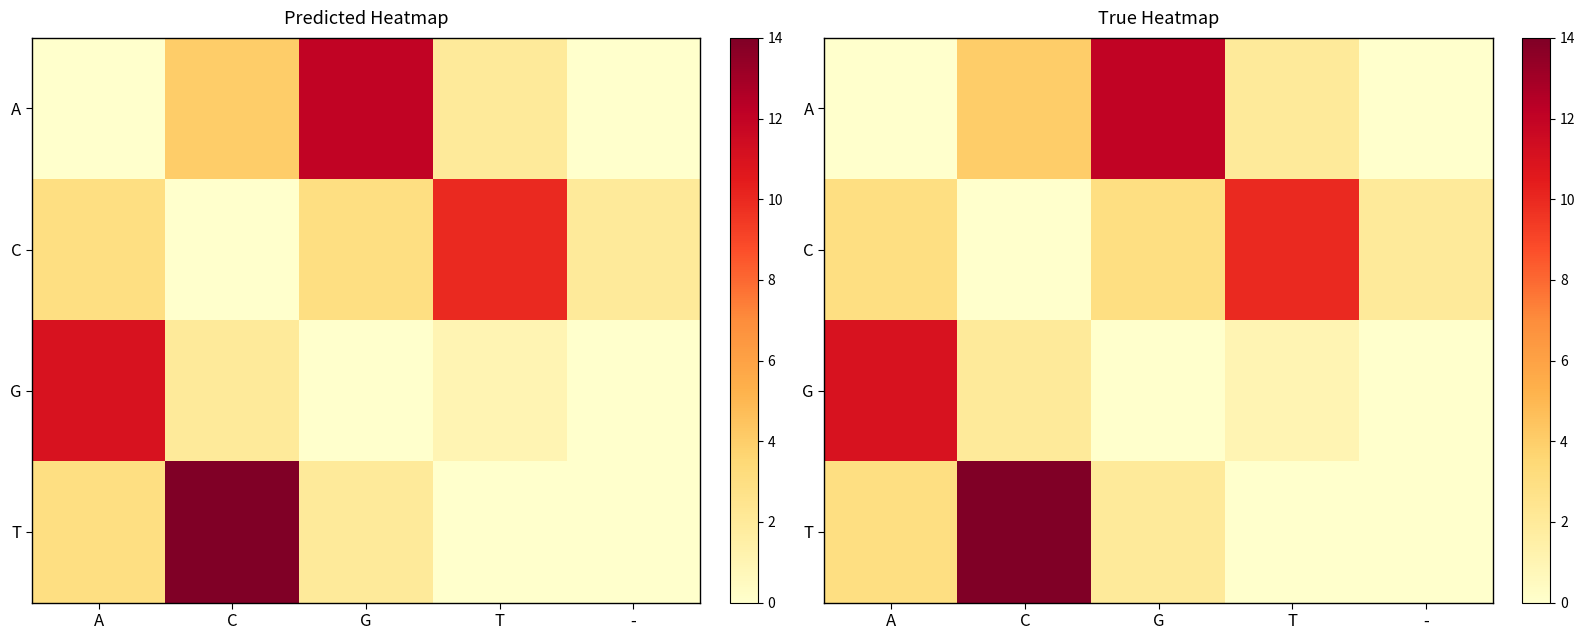

Is the value of C at A greater than the value of A at C?

No